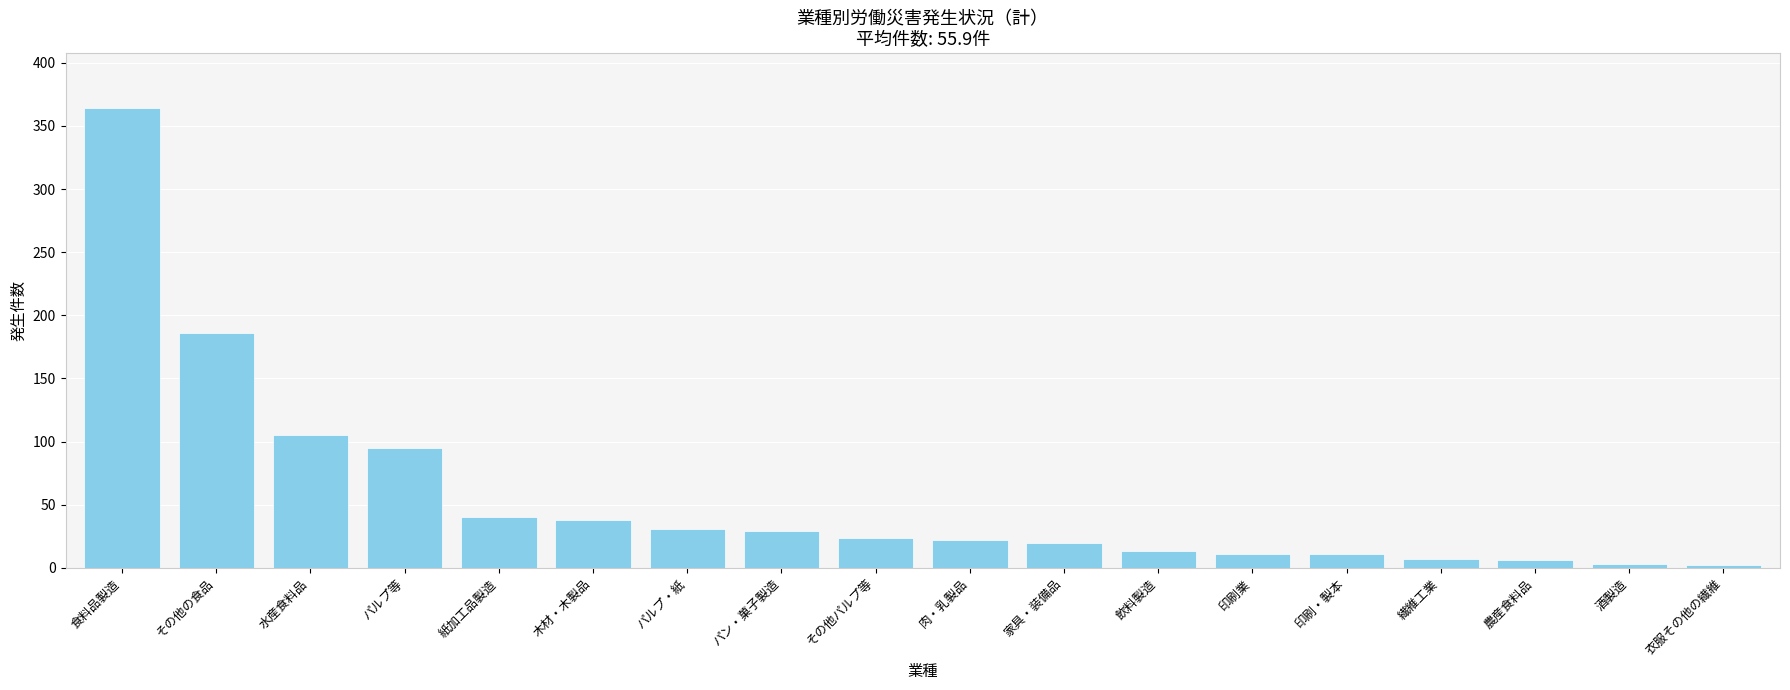

What is the maximum value shown in the chart?

364